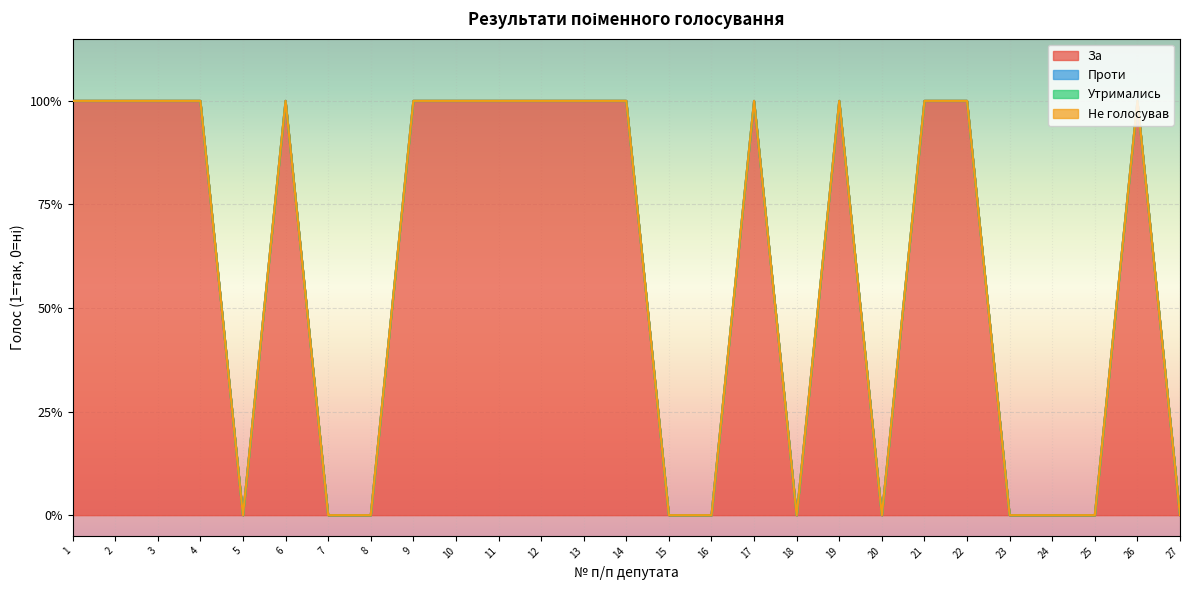

Reading left to right, extract all data points from this chart.

За: 1=1	2=1	3=1	4=1	5=0	6=1	7=0	8=0	9=1	10=1	11=1	12=1	13=1	14=1	15=0	16=0	17=1	18=0	19=1	20=0	21=1	22=1	23=0	24=0	25=0	26=1	27=0
Проти: 1=0	2=0	3=0	4=0	5=0	6=0	7=0	8=0	9=0	10=0	11=0	12=0	13=0	14=0	15=0	16=0	17=0	18=0	19=0	20=0	21=0	22=0	23=0	24=0	25=0	26=0	27=0
Утримались: 1=0	2=0	3=0	4=0	5=0	6=0	7=0	8=0	9=0	10=0	11=0	12=0	13=0	14=0	15=0	16=0	17=0	18=0	19=0	20=0	21=0	22=0	23=0	24=0	25=0	26=0	27=0
Не голосував: 1=0	2=0	3=0	4=0	5=0	6=0	7=0	8=0	9=0	10=0	11=0	12=0	13=0	14=0	15=0	16=0	17=0	18=0	19=0	20=0	21=0	22=0	23=0	24=0	25=0	26=0	27=0